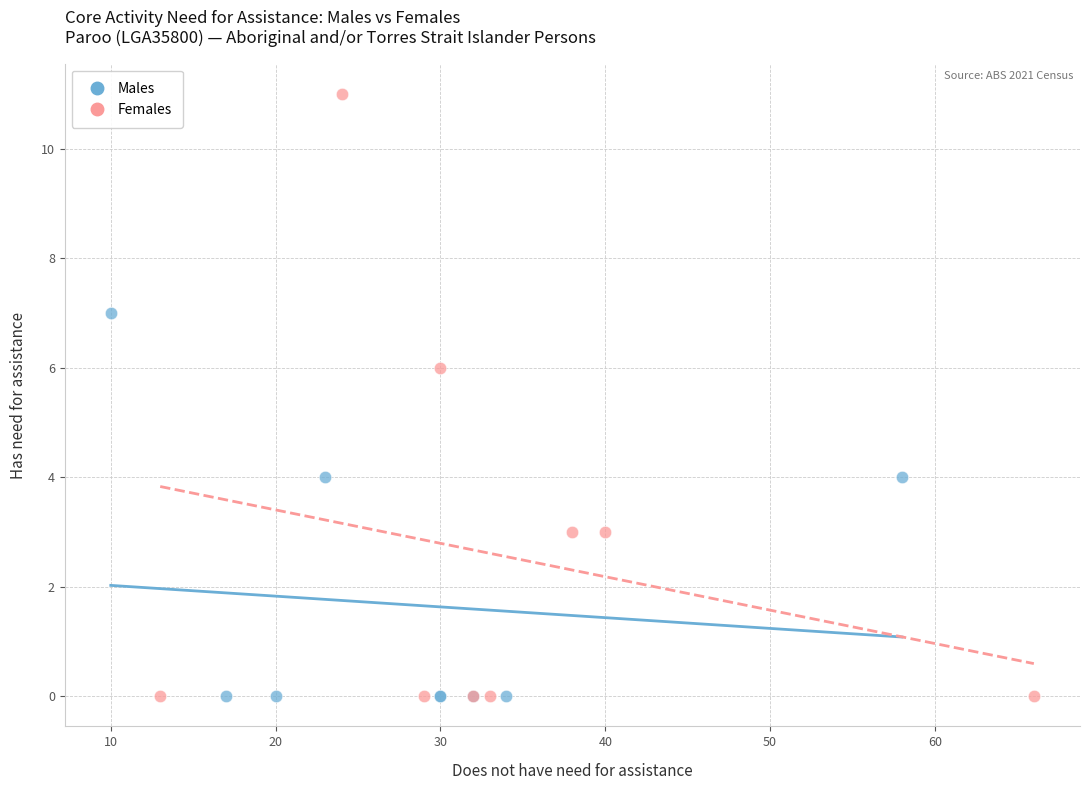

Which series has the largest Y range (max minus min)?

Females